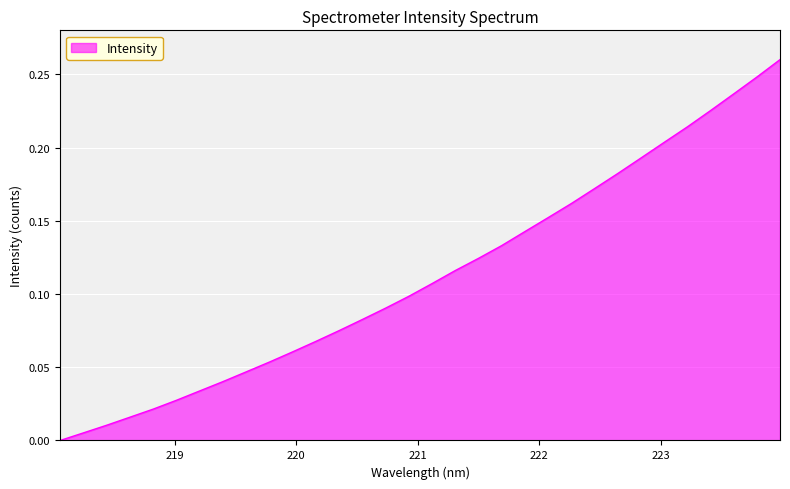

Does the chart have visible grid lines?

Yes